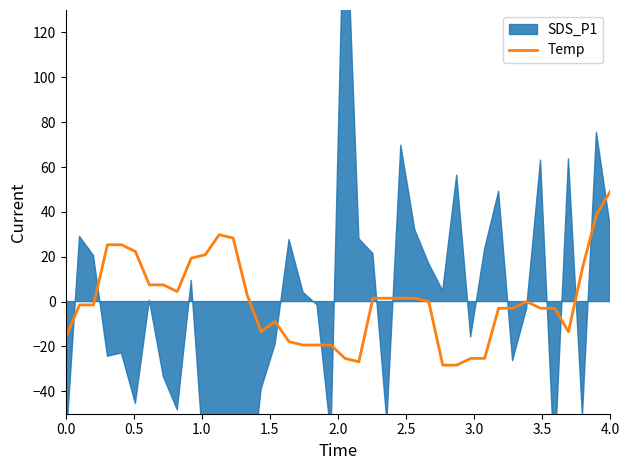

True or false: there are more than 0 points higher than both neighbors.

True